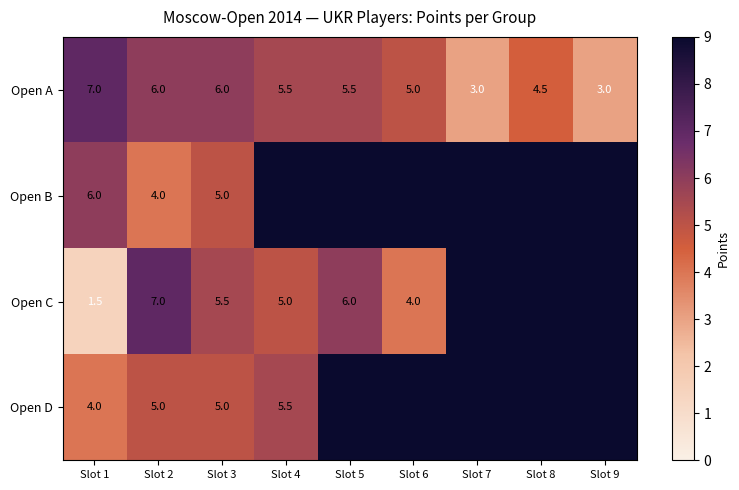

The Open B series shows 5.8 at Slot 2. True or false?

False